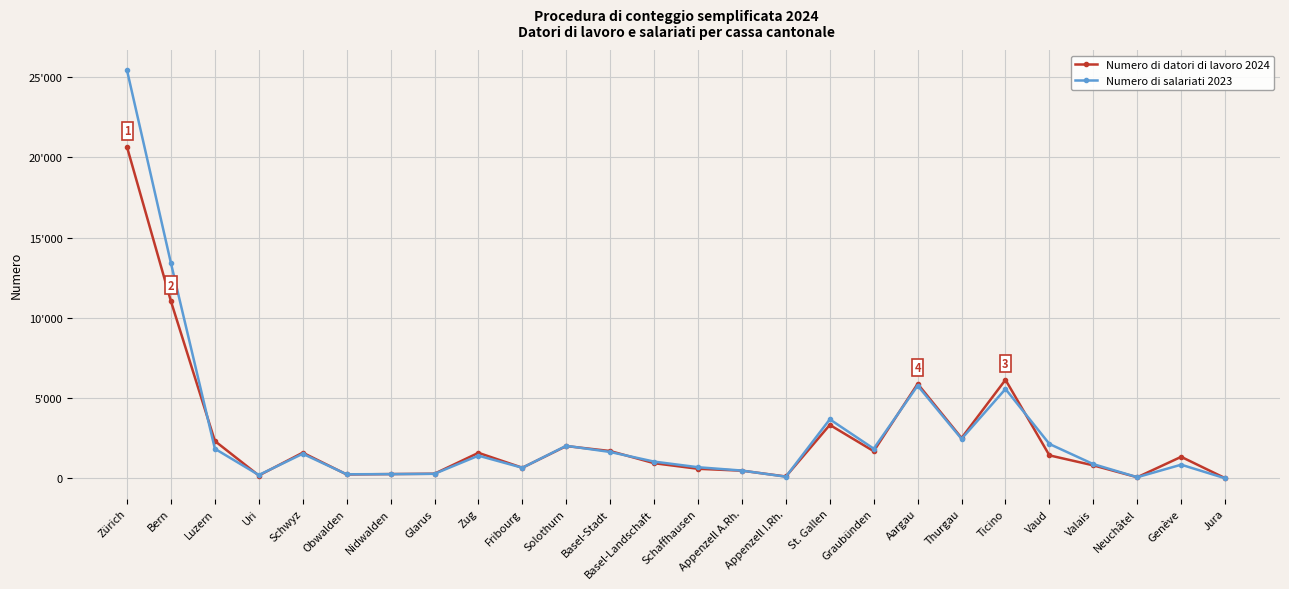

Does the chart display data point markers on the line(s)?

Yes